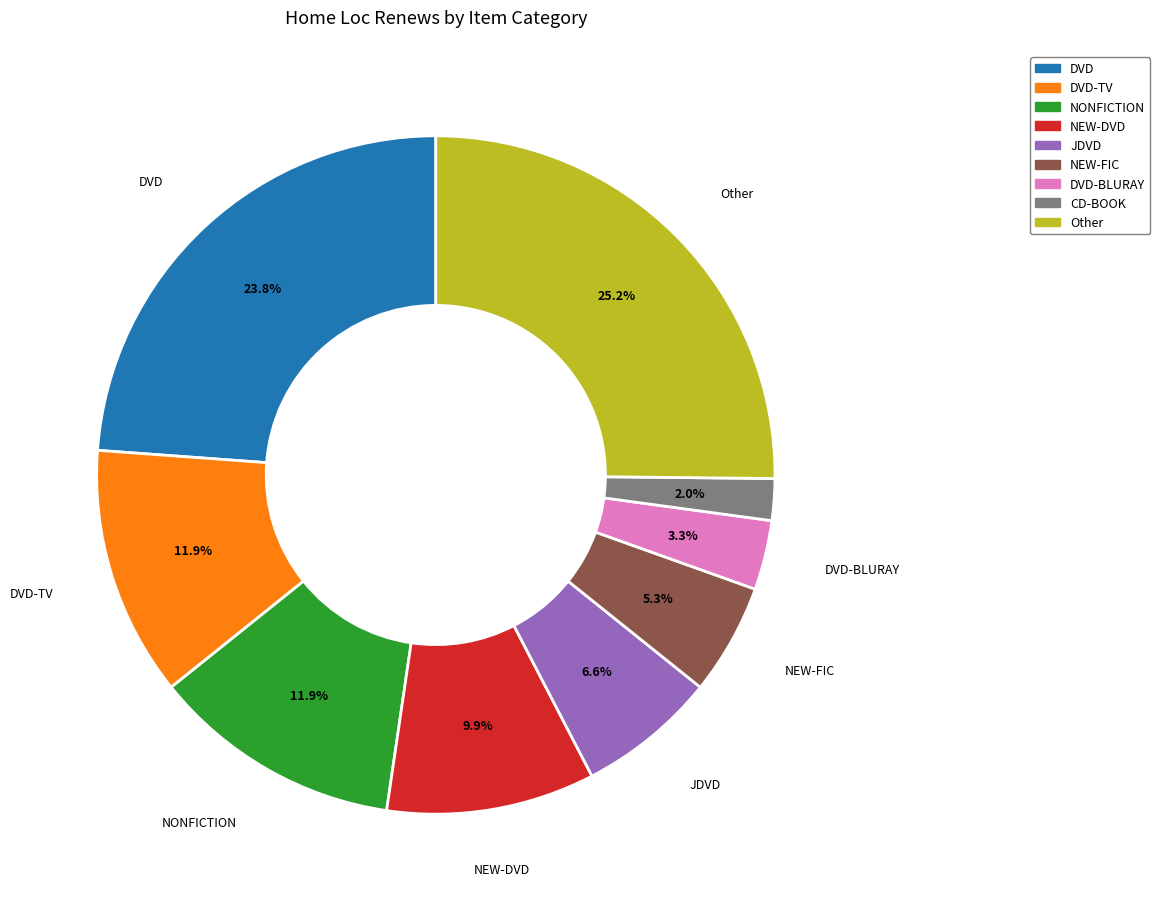

Does any single category account for the majority?

No